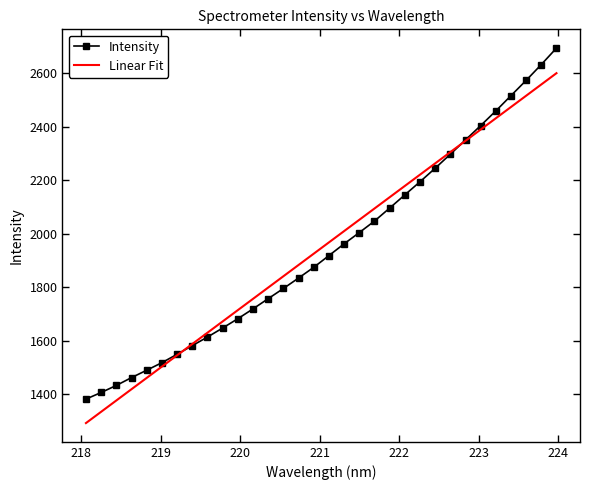

Rank the series by their maximum value, from lowest to highest.

Linear Fit, Intensity